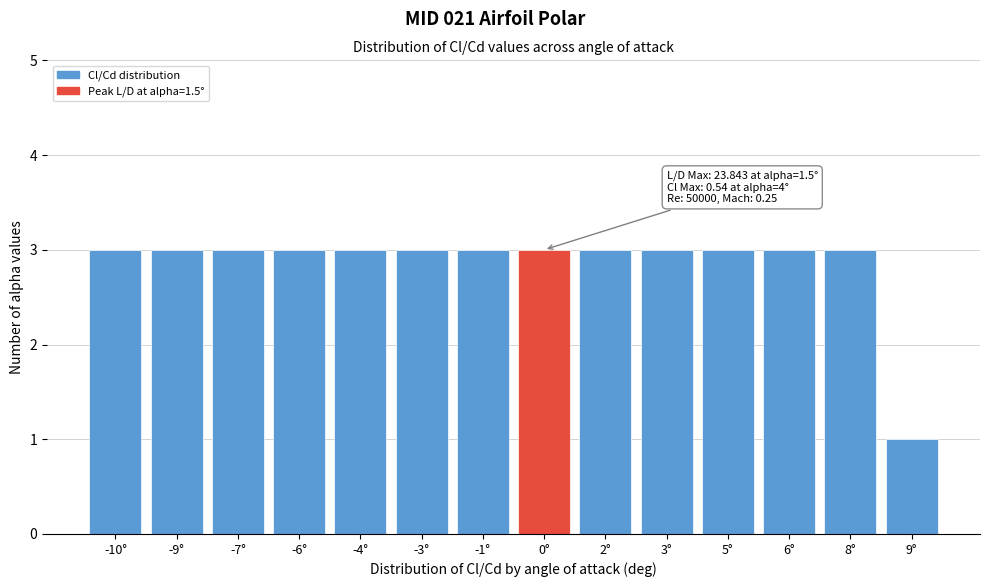

Reading left to right, extract all data points from this chart.

3	3	3	3	3	3	3	3	3	3	3	3	3	1